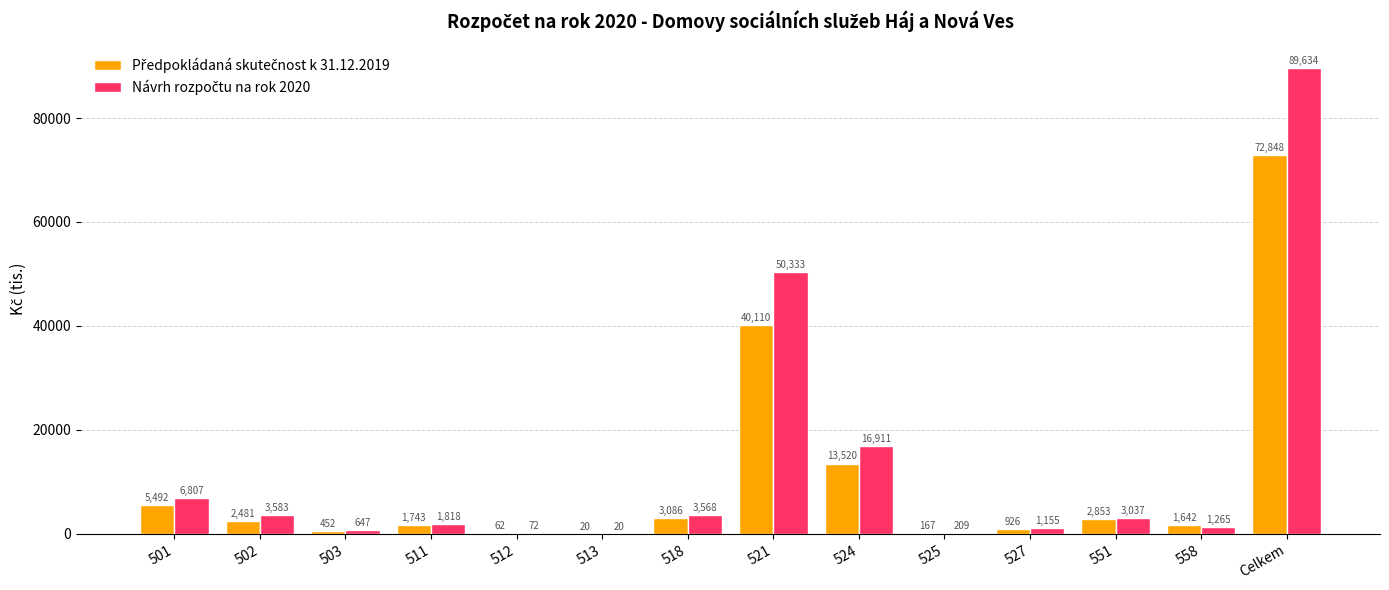

At which category is the sum across all series the highest?

Celkem